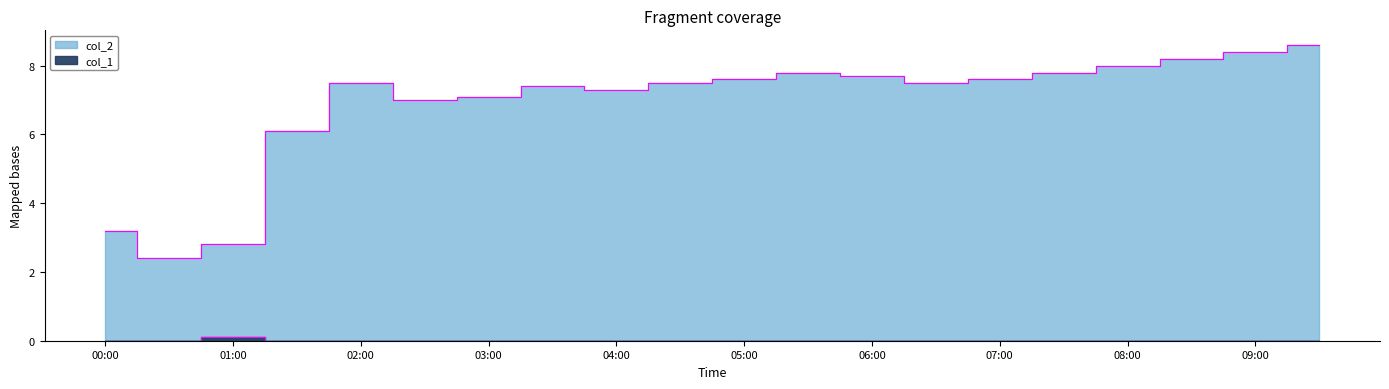

True or false: col_2 and col_1 cross at least once.

False